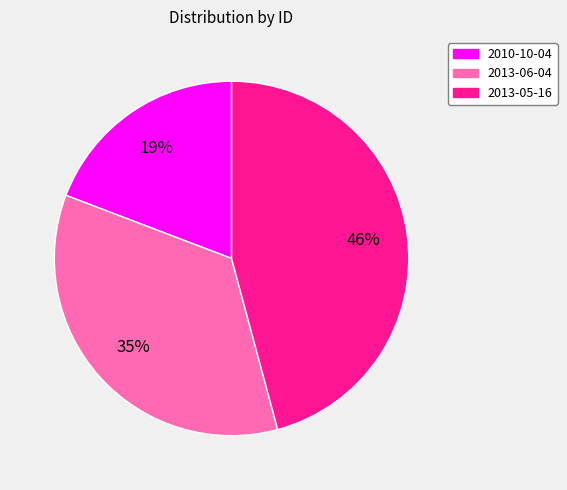

Count the number of slices in the pie.

3